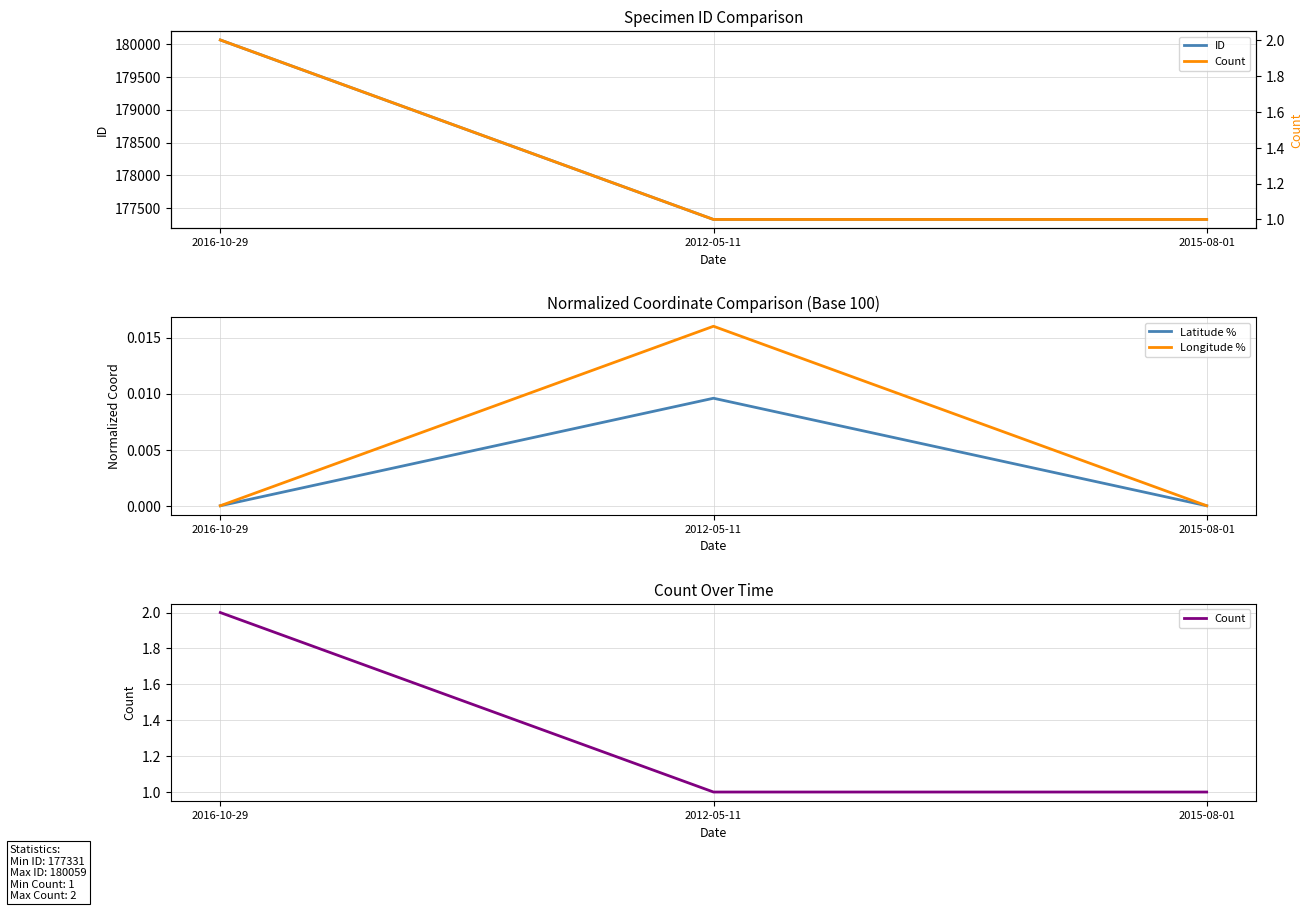

How many data points in Latitude % are above 0?

1